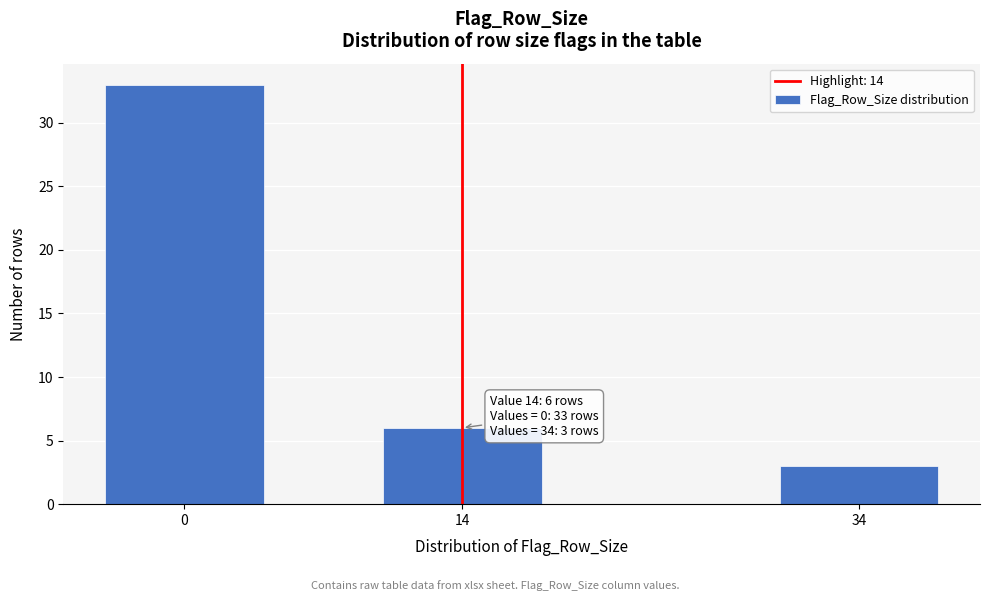

Reading left to right, what are all the values shown in this chart?

0=33	14=6	34=3